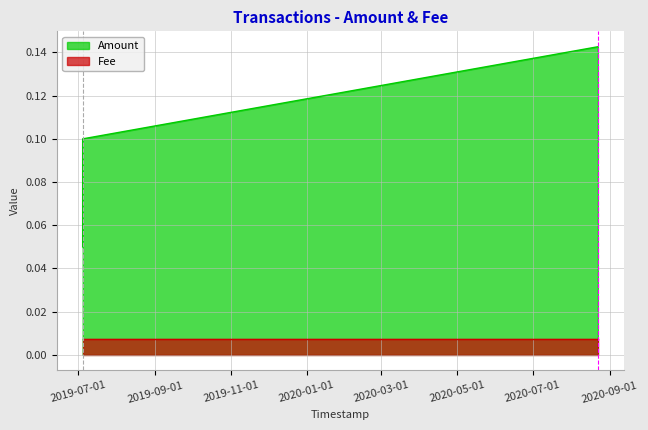

Between 2019-07-04 14:25:03 and 2019-07-04 14:25:03, which is larger?

2019-07-04 14:25:03